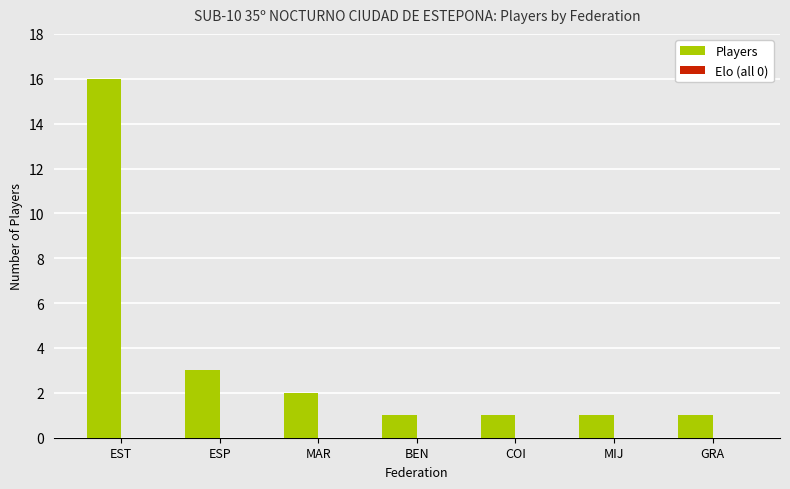

Reading right to left, list all the values displayed in this chart.

GRA=1	MIJ=1	COI=1	BEN=1	MAR=2	ESP=3	EST=16